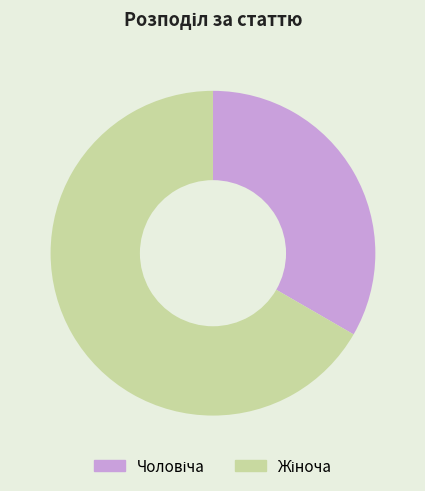

Does any single category account for the majority?

Yes